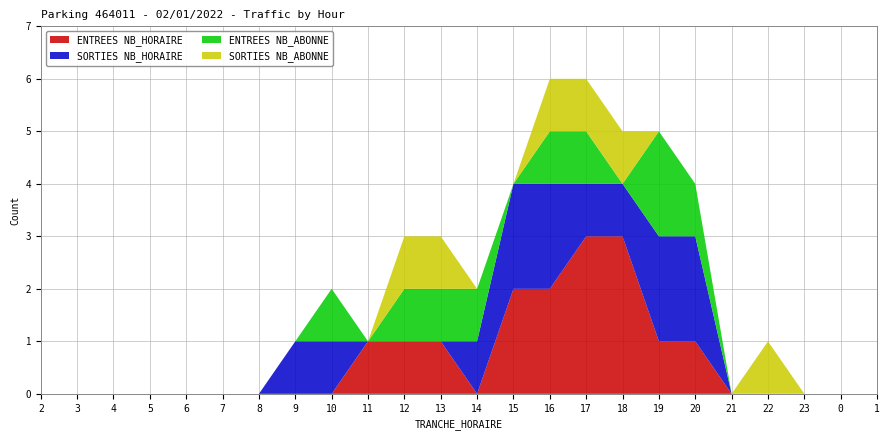

Reading left to right, list all the values displayed in this chart.

ENTREES NB_HORAIRE: 0	0	0	0	0	0	0	0	0	1	1	1	0	2	2	3	3	1	1	0	0	0	0	0
SORTIES NB_HORAIRE: 0	0	0	0	0	0	0	1	1	0	0	0	1	2	2	1	1	2	2	0	0	0	0	0
ENTREES NB_ABONNE: 0	0	0	0	0	0	0	0	1	0	1	1	1	0	1	1	0	2	1	0	0	0	0	0
SORTIES NB_ABONNE: 0	0	0	0	0	0	0	0	0	0	1	1	0	0	1	1	1	0	0	0	1	0	0	0